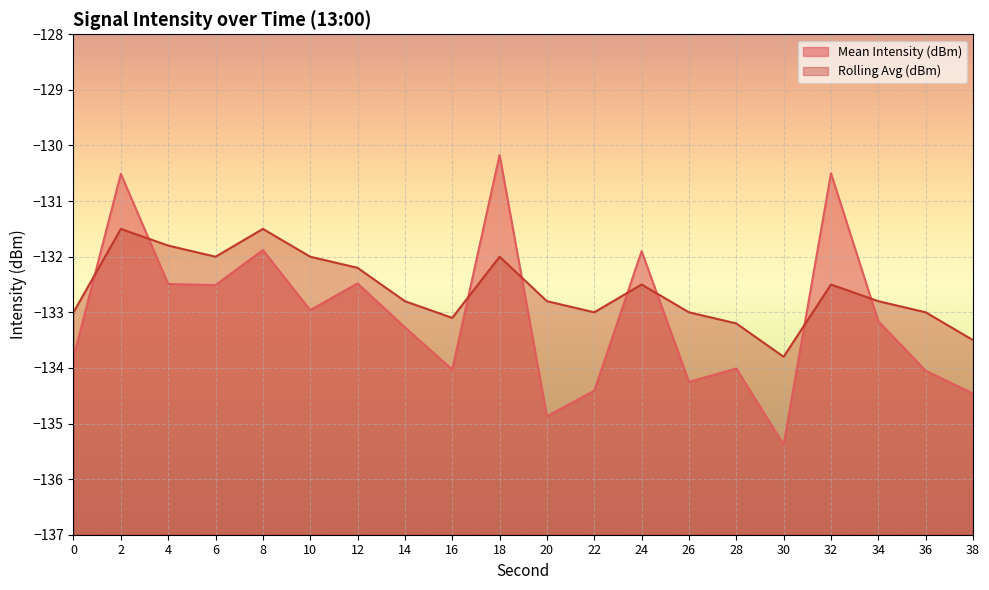

After their last crossing, which series has the higher values: Rolling Avg (dBm) or Mean Intensity (dBm)?

Rolling Avg (dBm)